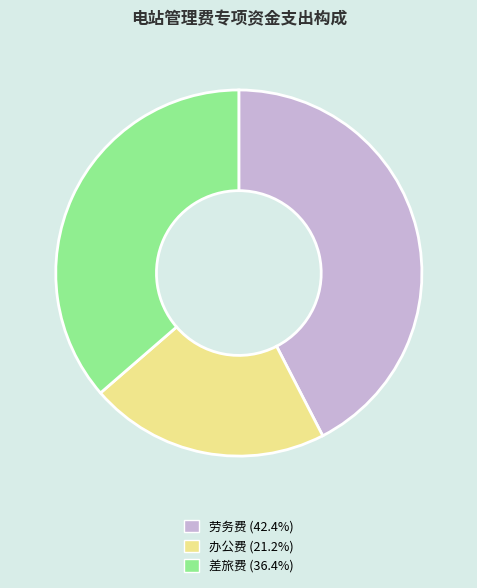

Rank the categories by value from lowest to highest.

办公费, 差旅费, 劳务费